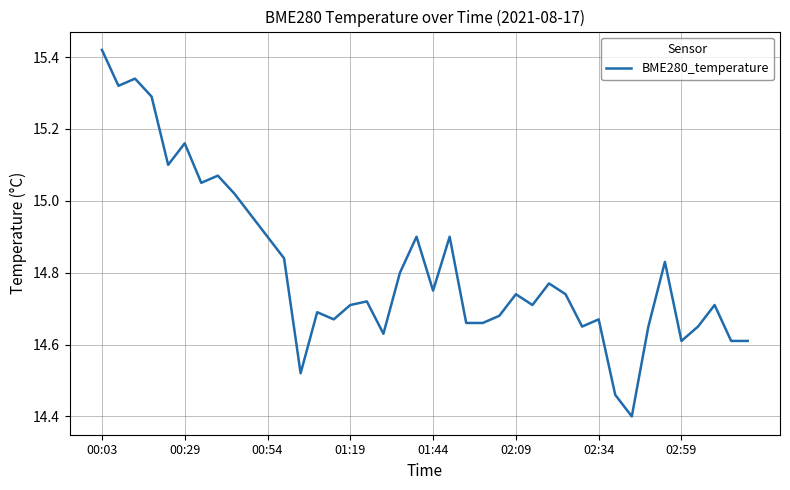

True or false: the data has more than 2 interior local peaks.

True